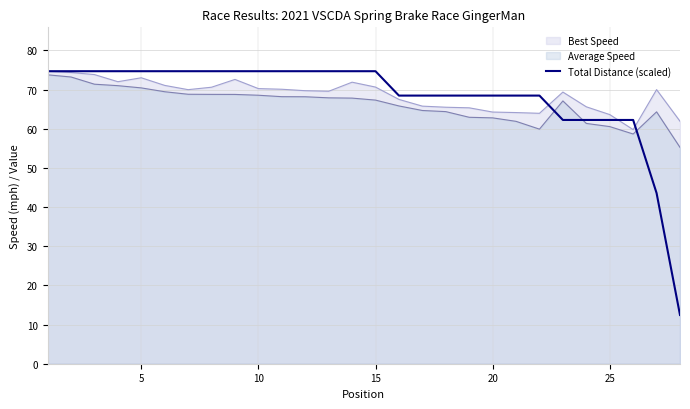

True or false: Average Speed and Total Distance (scaled) cross at least once.

True